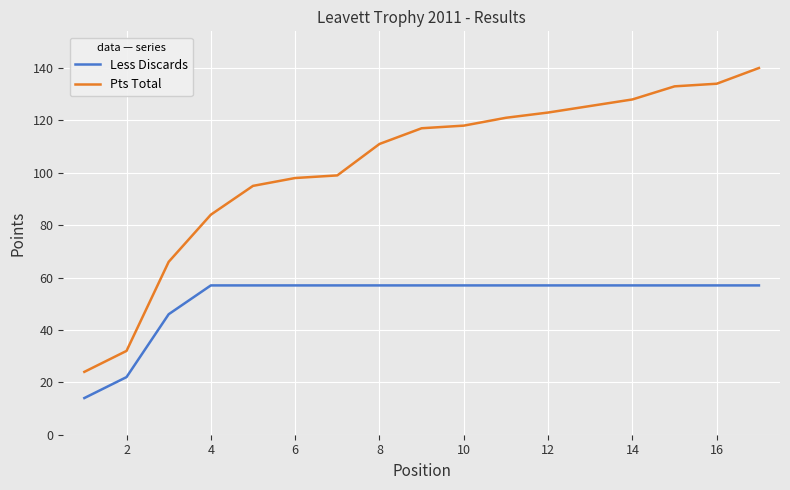

What is the sum of the Less Discards values at 12 and 11?

114